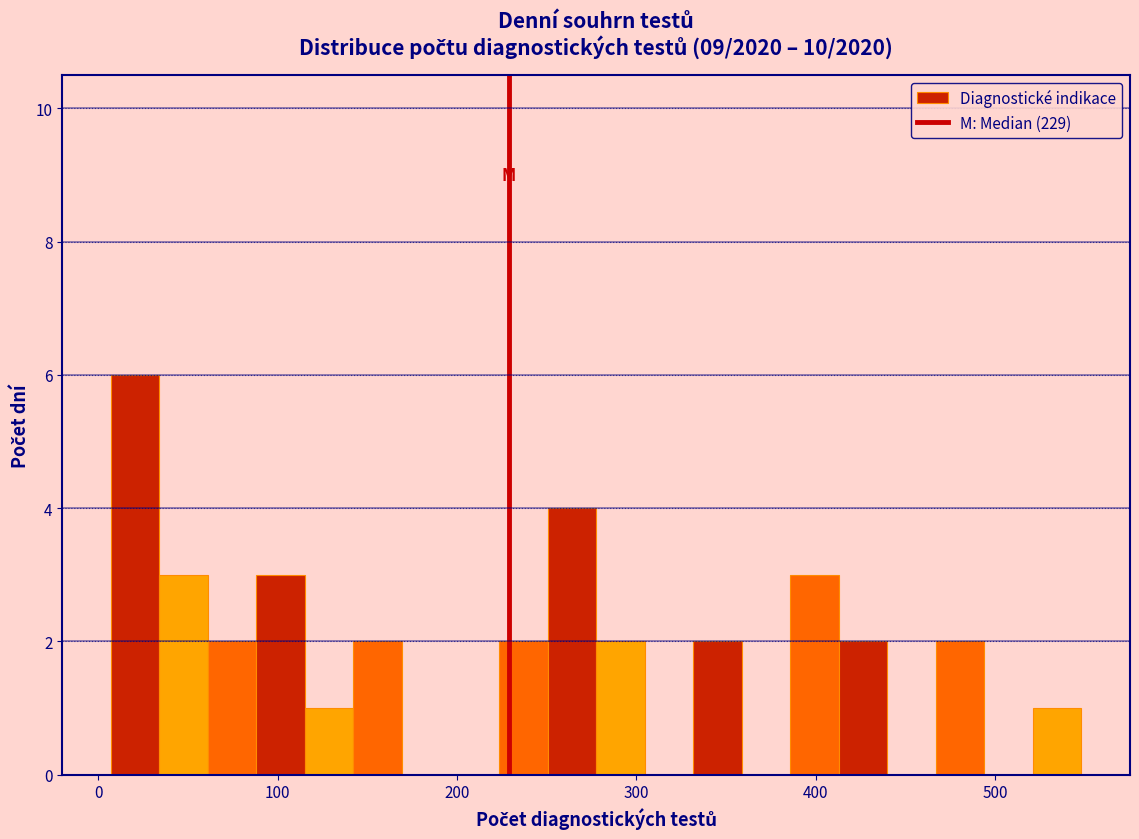

Around what value on the x-axis is the tallest bar? Give the approximate position of its centre, as read against the axis.

20